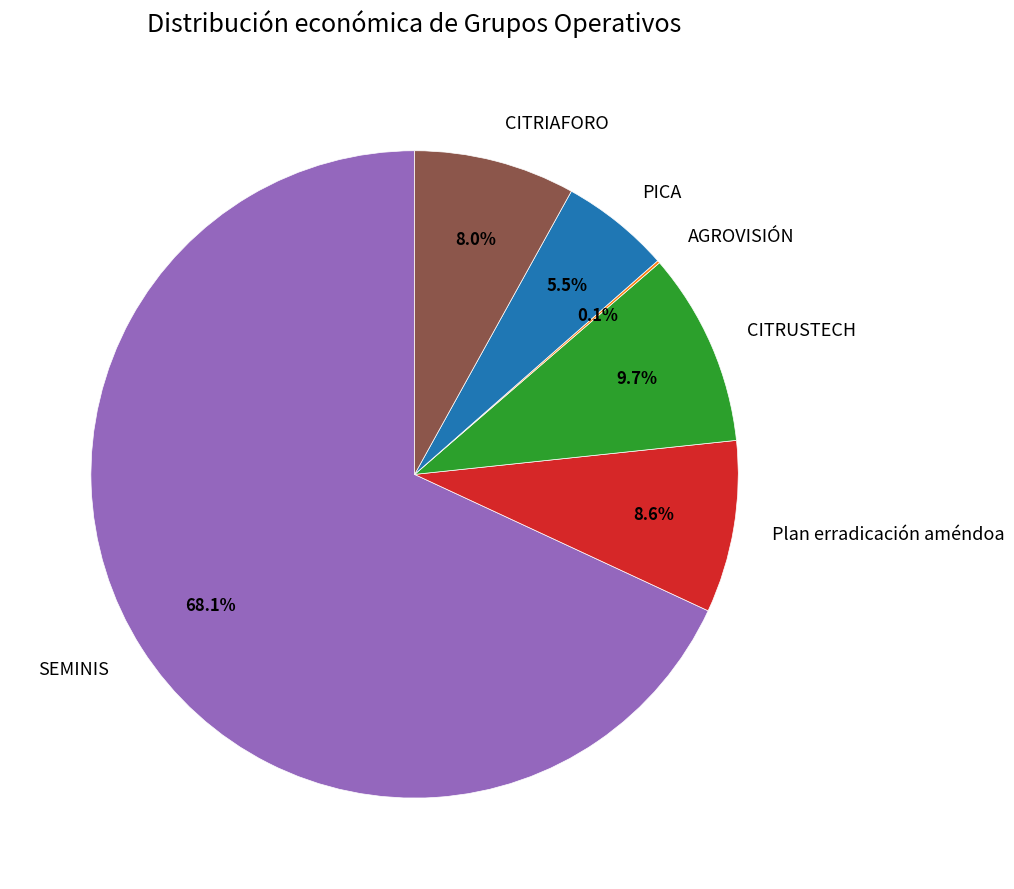

Which has a higher value, CITRIAFORO or CITRUSTECH?

CITRUSTECH